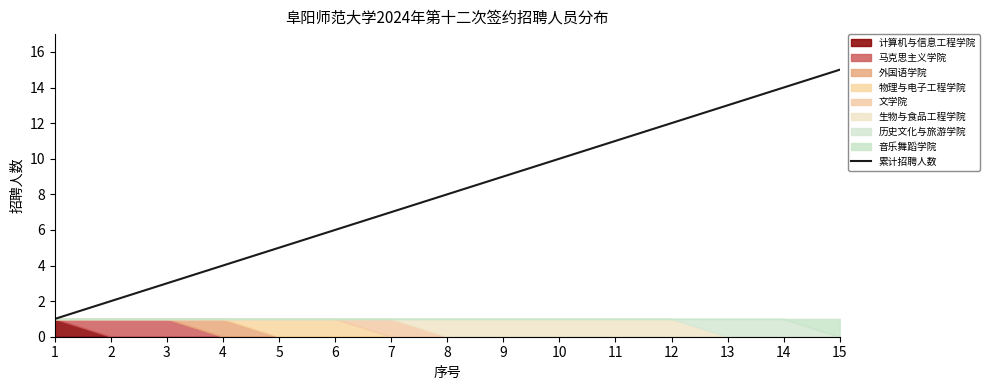

Rank the categories by value from highest to lowest.

15, 14, 13, 12, 11, 10, 9, 8, 7, 6, 5, 4, 3, 2, 1